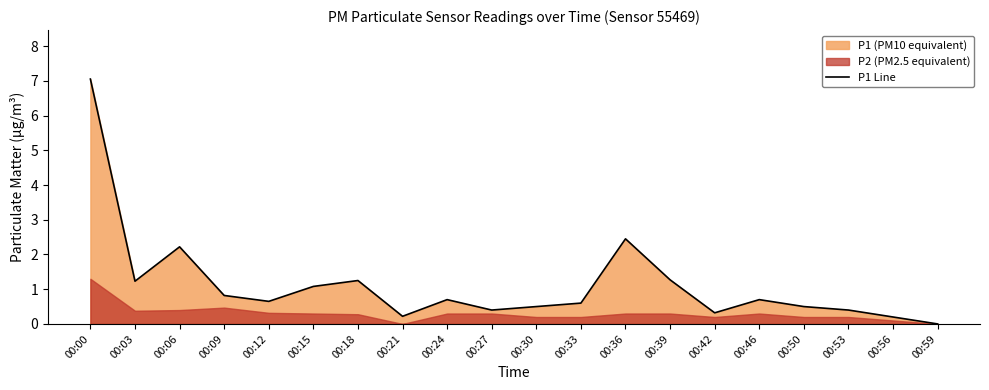

True or false: there are more than 1 points higher than both neighbors.

True